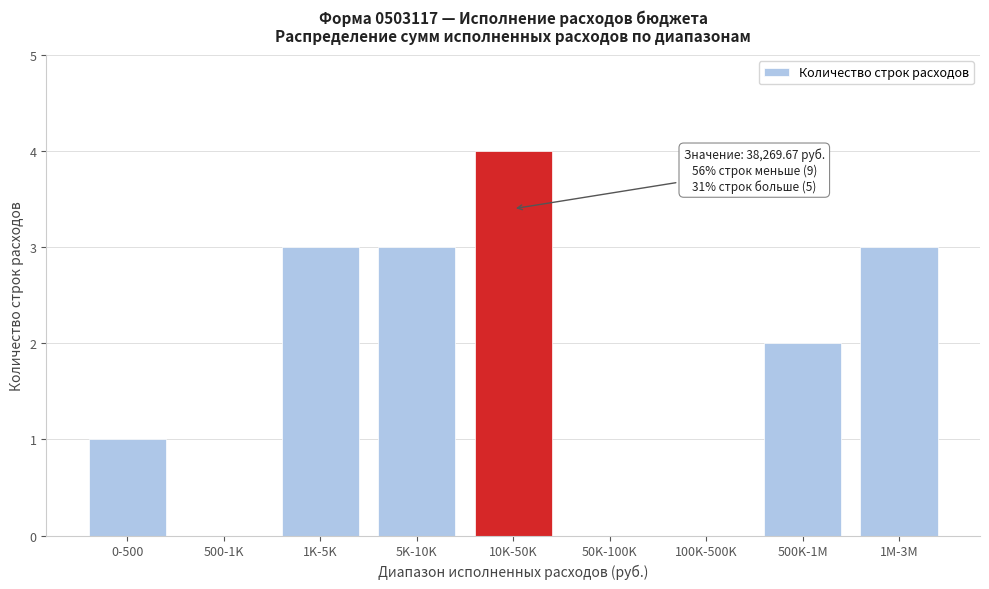

Reading left to right, extract all data points from this chart.

0-500=1	500-1K=0	1K-5K=3	5K-10K=3	10K-50K=4	50K-100K=0	100K-500K=0	500K-1M=2	1M-3M=3